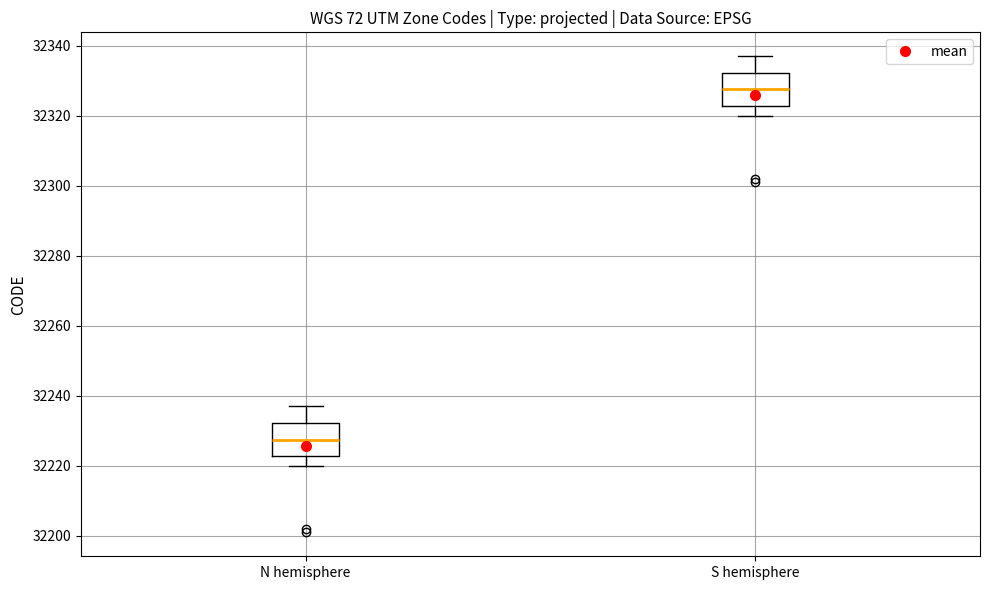

Reading left to right, transcribe this box plot: for each box, give where its median line is, the range the box spans, and where its two whiskers end, as read against the y-axis. The values are not printed on the chart, so give them approximately, as read against the axis.

N hemisphere: median 32228, box 32222 to 32232, whiskers 32220 to 32238
S hemisphere: median 32328, box 32322 to 32332, whiskers 32320 to 32338